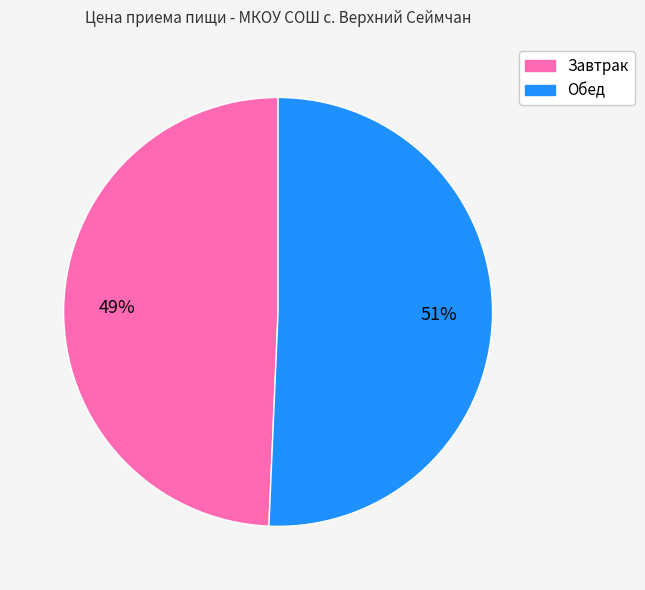

True or false: Завтрак accounts for 49% of the total.

True